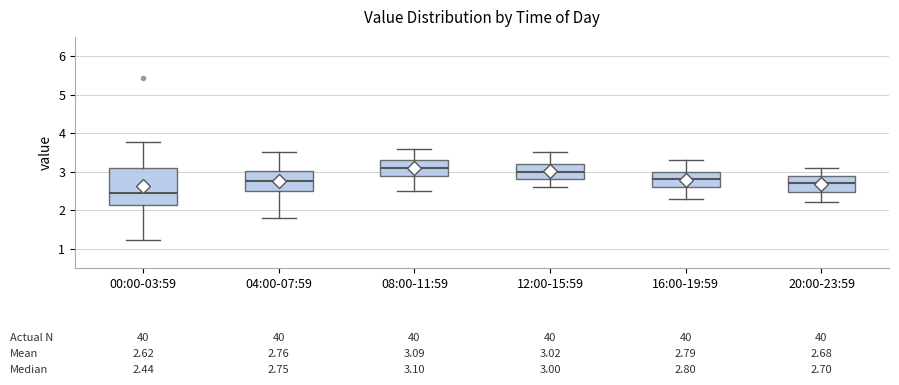

Comparing the boxes themselves (not the whiskers), which one is the tallest?

00:00-03:59